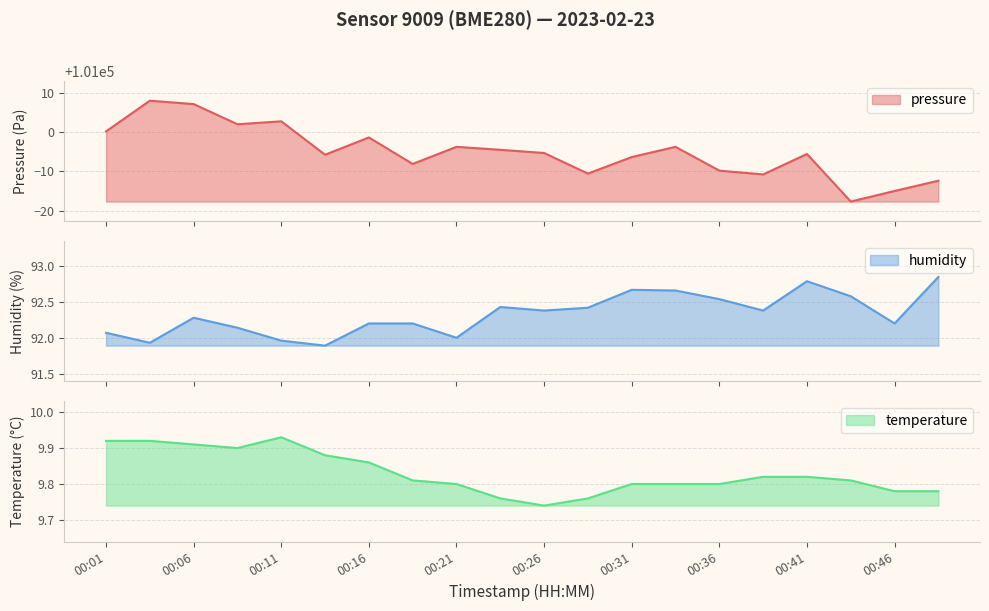

Where is the first local minimum for humidity?

00:03